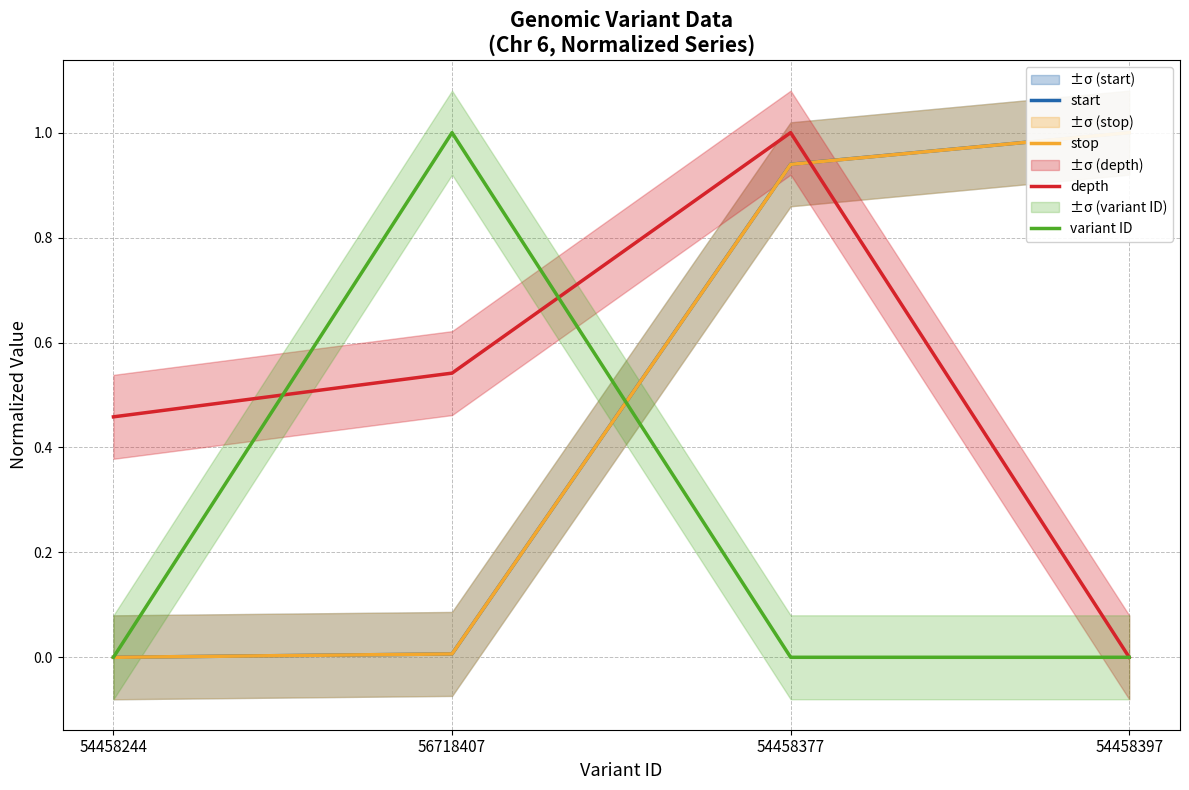

What are all the series names shown in the legend?

start, stop, depth, variant ID